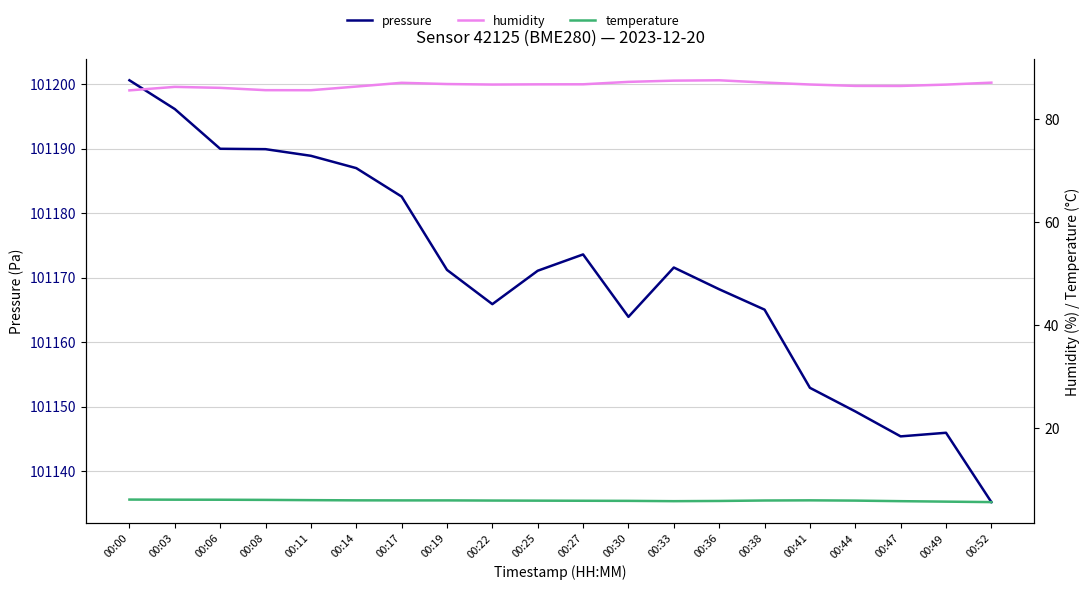

True or false: pressure has more than 0 points higher than both neighbors.

True